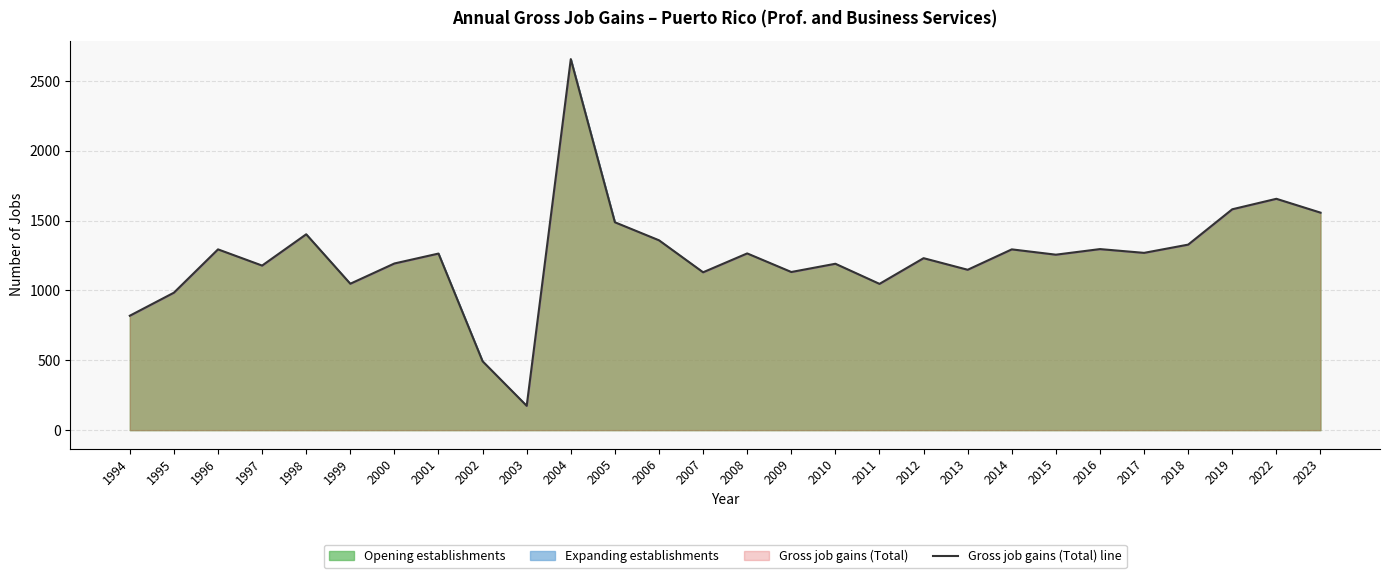

Rank the categories by value from lowest to highest.

2003, 2002, 1994, 1995, 2011, 1999, 2007, 2009, 2013, 1997, 2010, 2000, 2012, 2015, 2001, 2008, 2017, 1996, 2014, 2016, 2018, 2006, 1998, 2005, 2023, 2019, 2022, 2004